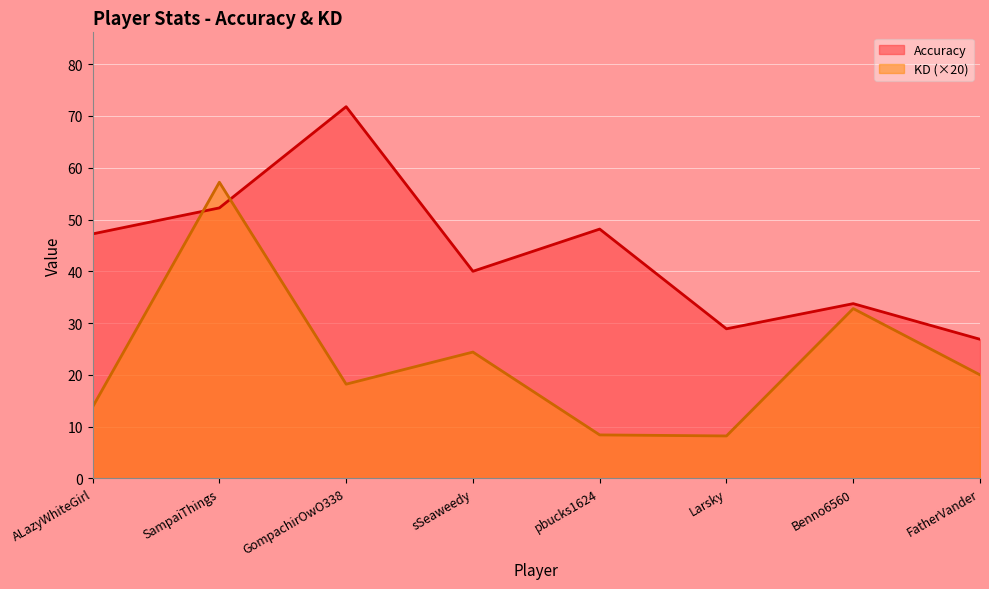

List the labels in order of Accuracy value, largest first.

GompachirOwO338, SampaiThings, pbucks1624, ALazyWhiteGirl, sSeaweedy, Benno6560, Larsky, FatherVander